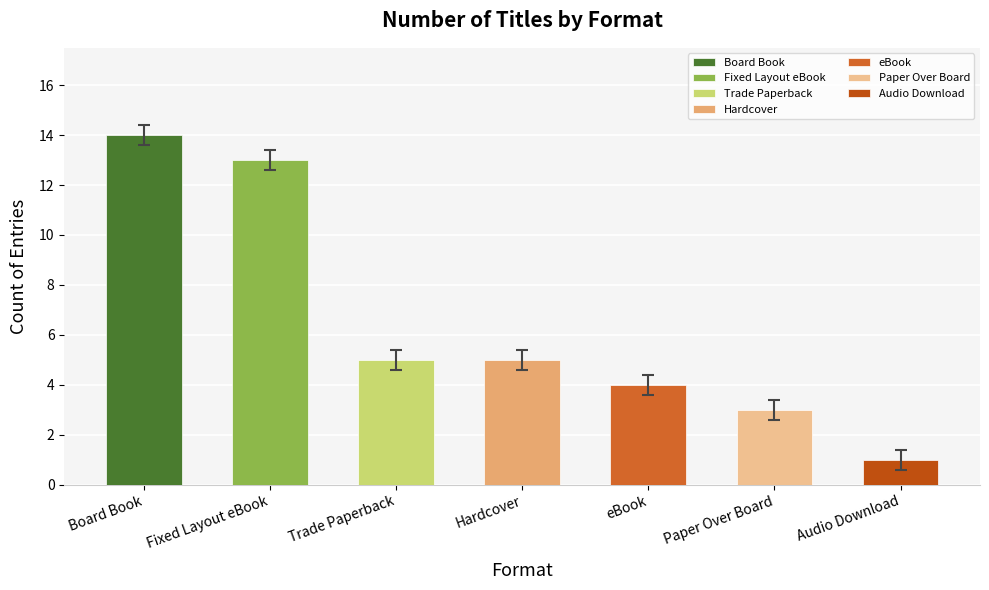

What is the maximum value shown in the chart?

14